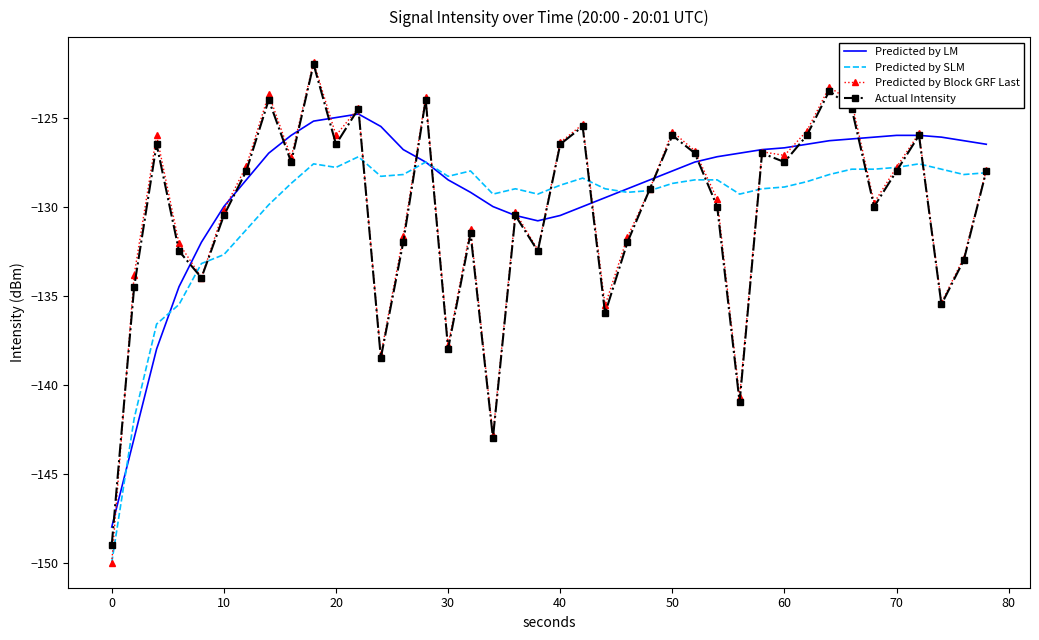

What are all the series names shown in the legend?

Predicted by LM, Predicted by SLM, Predicted by Block GRF Last, Actual Intensity